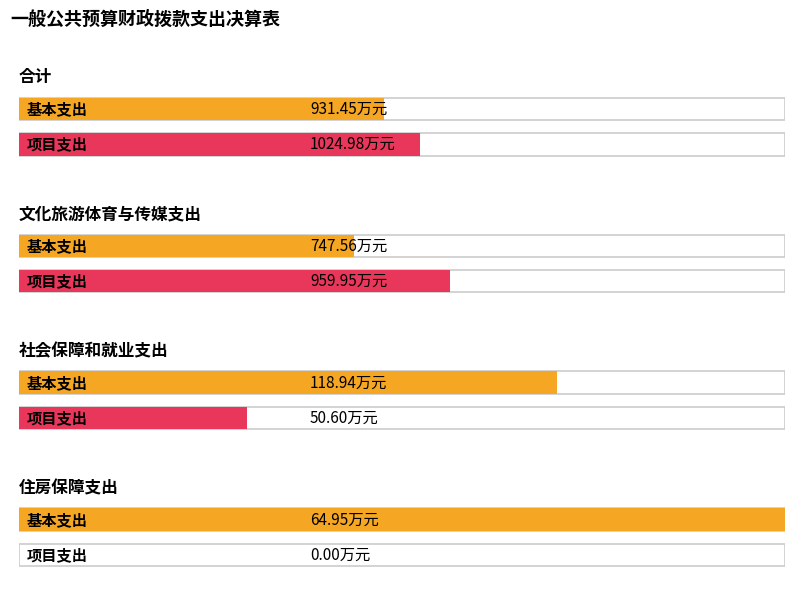

Reading left to right, what are all the values shown in this chart?

基本支出: 931.5	747.6	118.9	65.0
项目支出: 1025.0	960.0	50.6	0.0